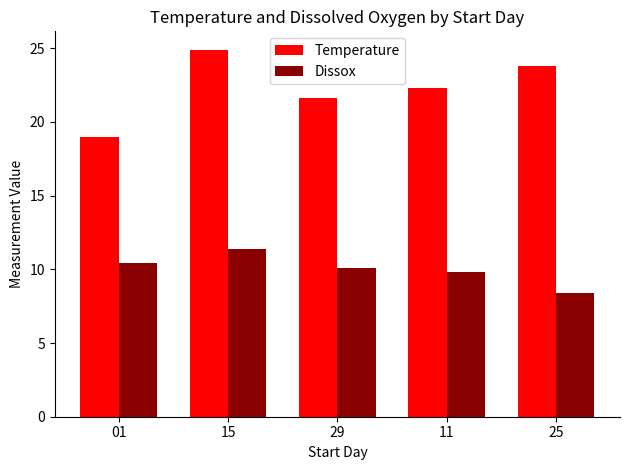

Reading right to left, transcribe all the data shown in this chart.

Temperature: 25=23.8	11=22.3	29=21.6	15=24.9	01=19.0
Dissox: 25=8.4	11=9.8	29=10.1	15=11.4	01=10.4